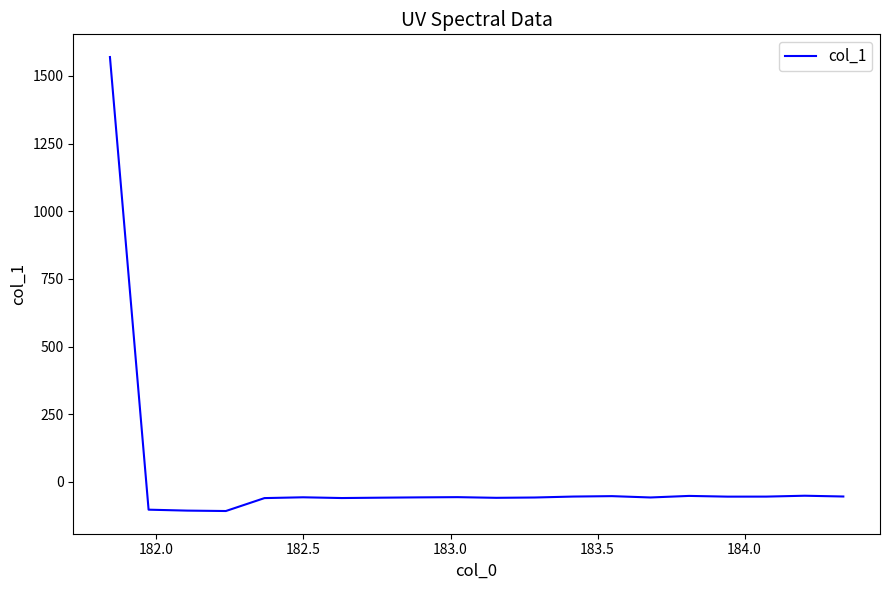

What is the difference between the maximum and minimum values?

1677.4